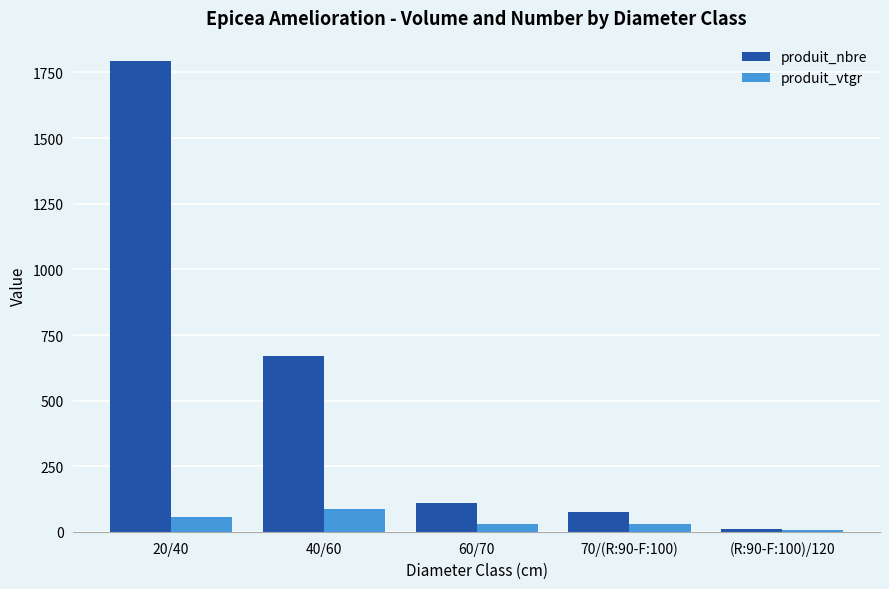

What is the spread (max minus min) of values at 20/40?

1735.5